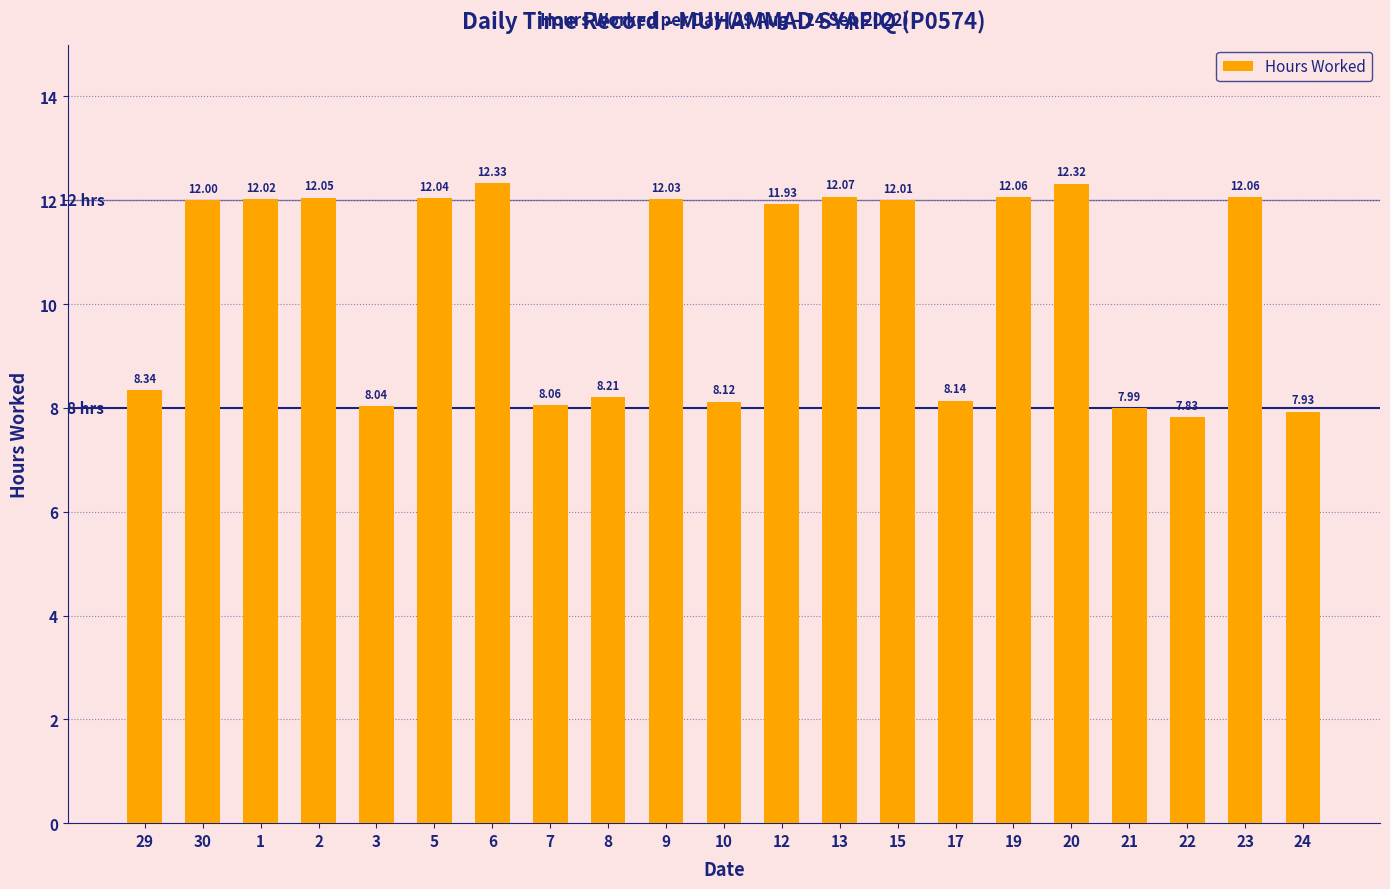

True or false: the data shows 2.6 at 22.

False